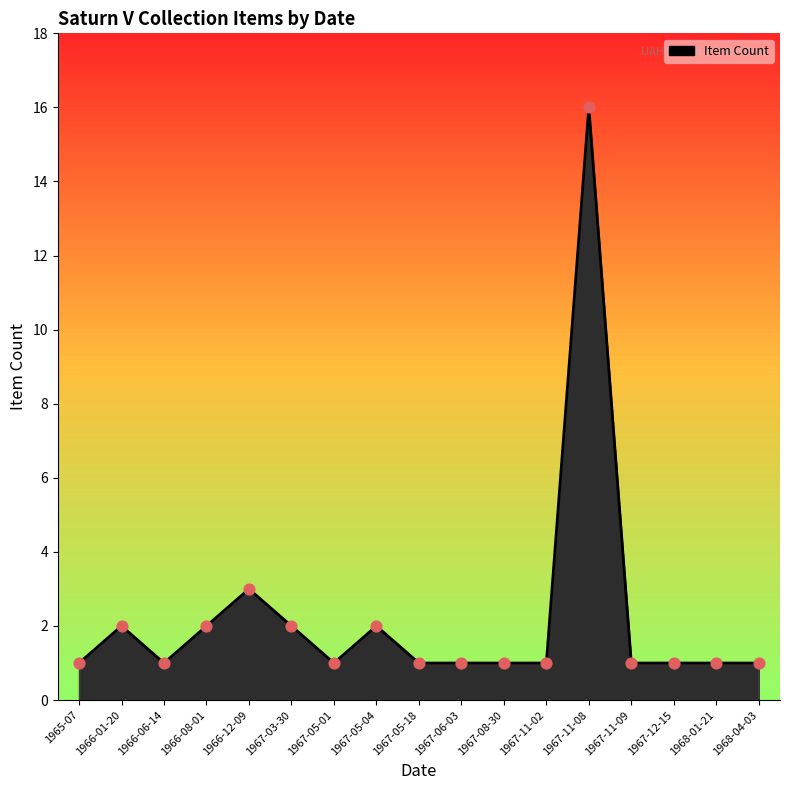

What is the change in value from 1966-01-20 to 1966-12-09?

+1